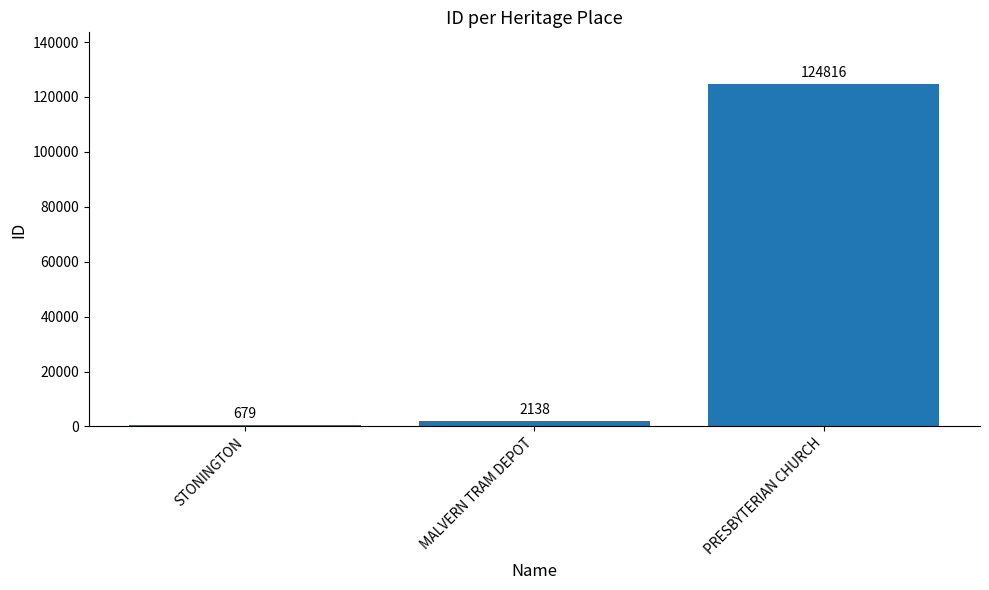

What position from the left is STONINGTON?

1